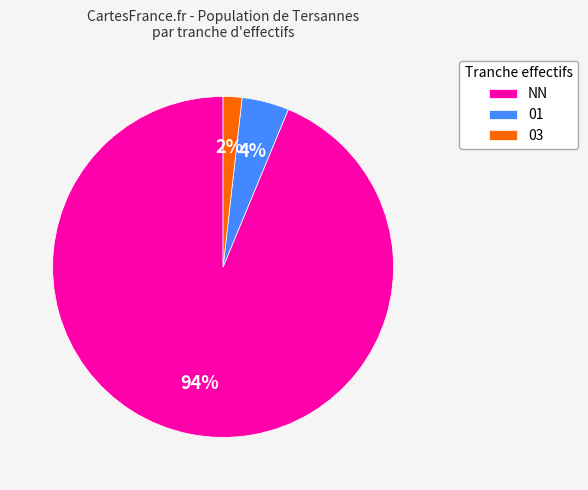

True or false: 03 accounts for 2% of the total.

True